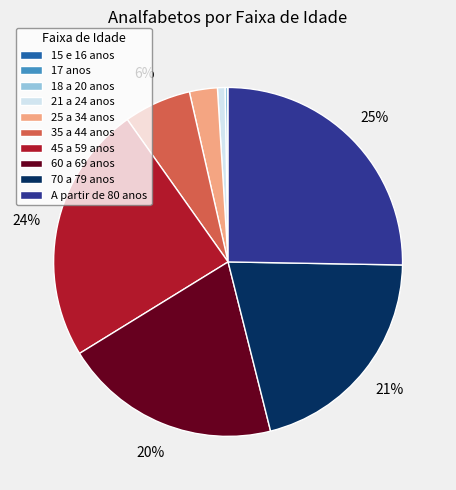

Is the sum of 70 a 79 anos and 35 a 44 anos greater than half?

No